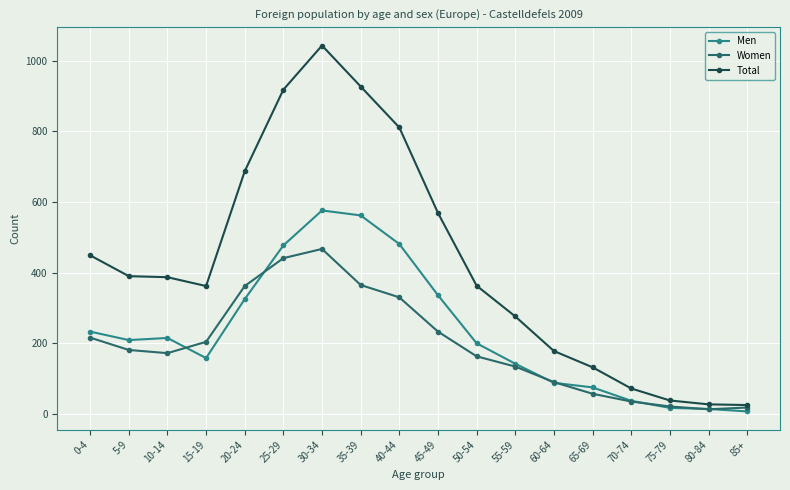

Which series has the widest spread of values?

Total